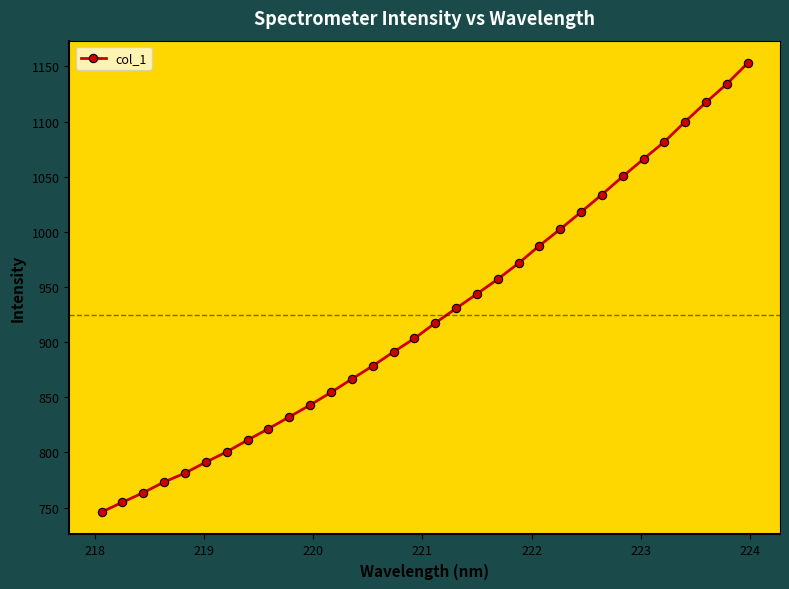

How many data points are above 917?

16